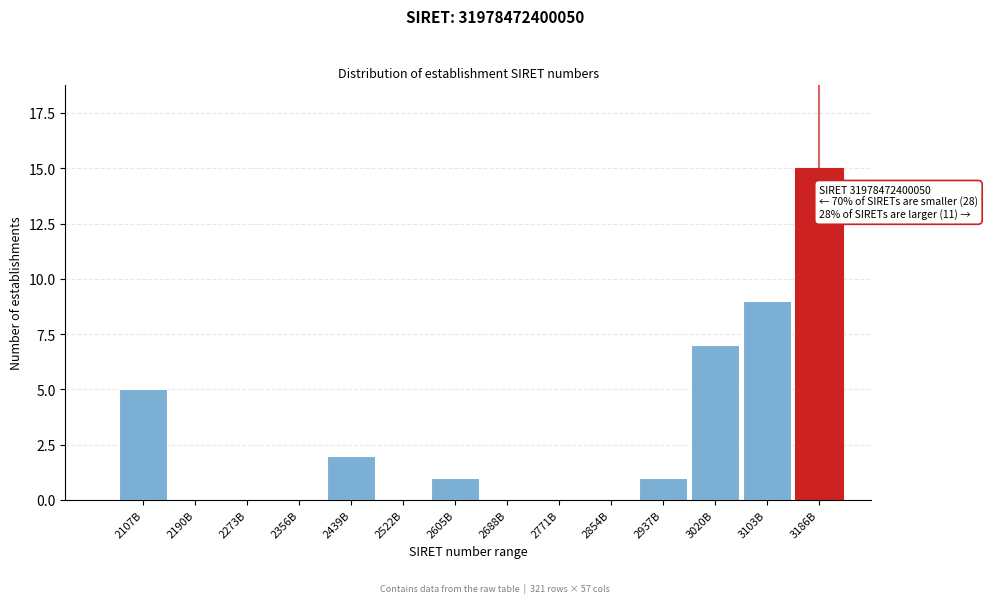

Reading left to right, extract all data points from this chart.

2107B=5	2190B=0	2273B=0	2356B=0	2439B=2	2522B=0	2605B=1	2688B=0	2771B=0	2854B=0	2937B=1	3020B=7	3103B=9	3186B=15